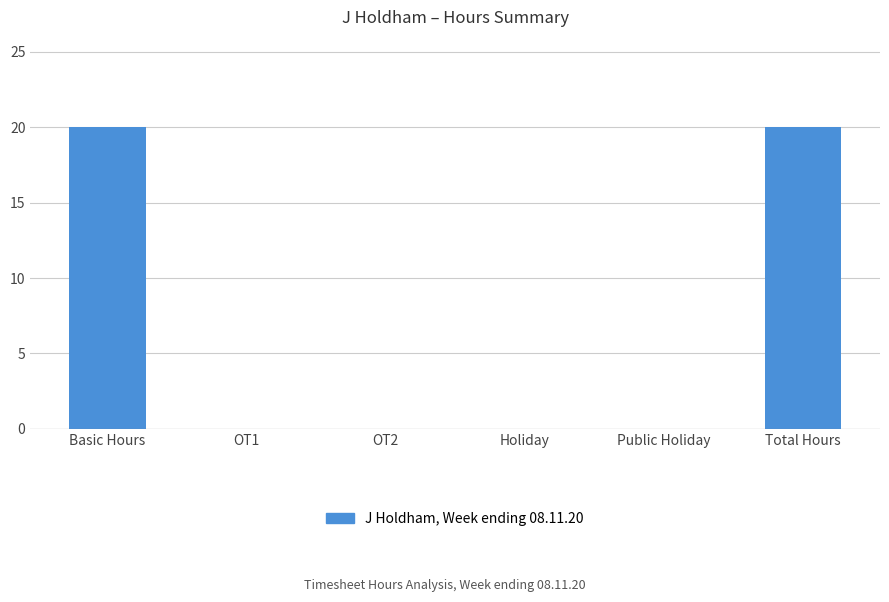

What is the greatest value displayed?

20